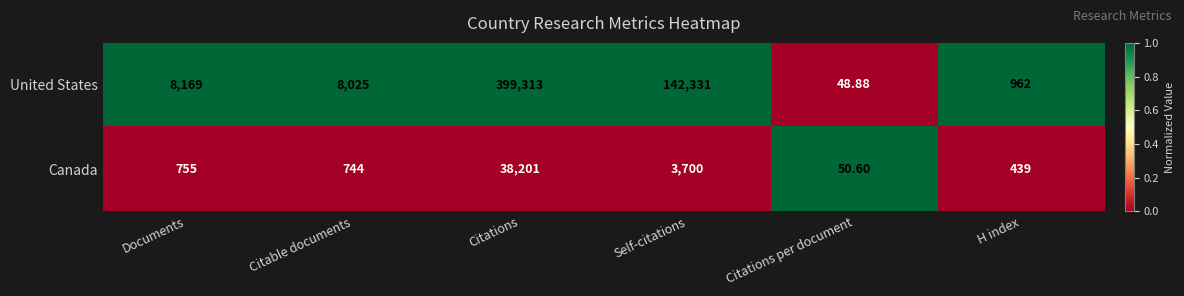

Which category has the lowest value across all series?

Citations per document